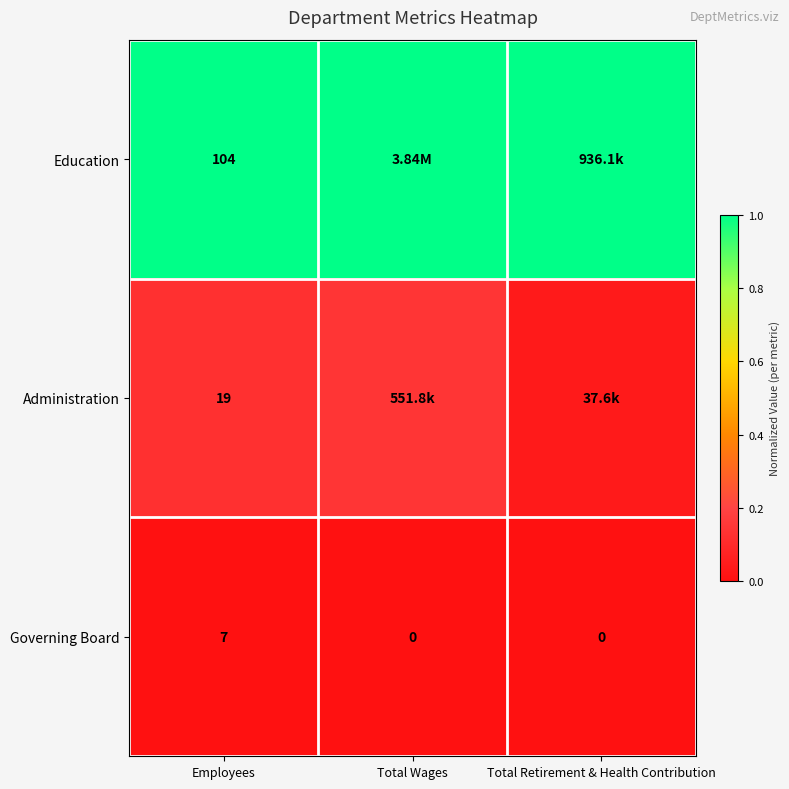

Read the Education value at Employees.

1.0